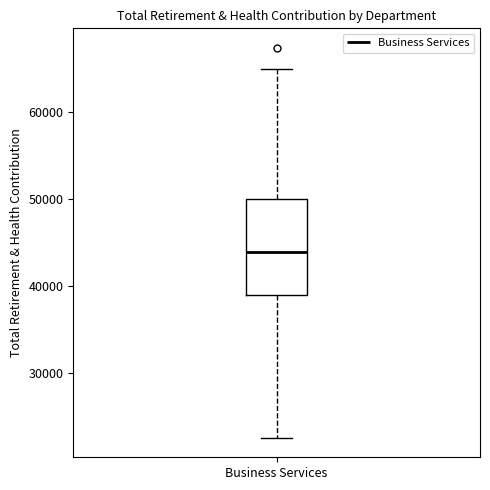

Transcribe this box plot: give where the median line is, the range the box spans, and where the two whiskers end, as read against the y-axis. The values are not printed on the chart, so give them approximately, as read against the axis.

median 44000, box 39000 to 50000, whiskers 23000 to 65000